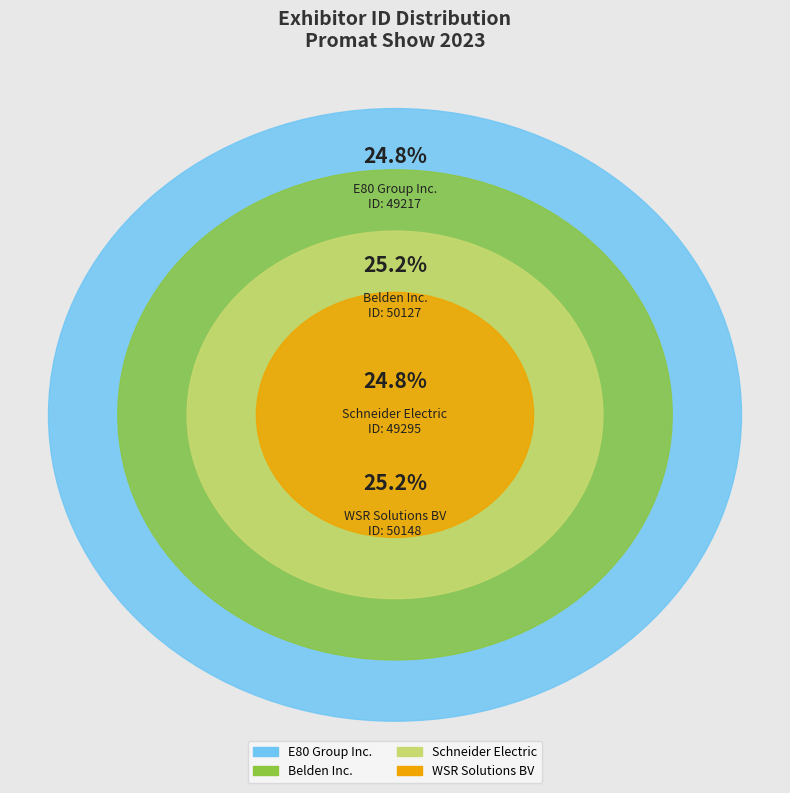

What is the smallest slice in the pie chart?

E80 Group Inc.